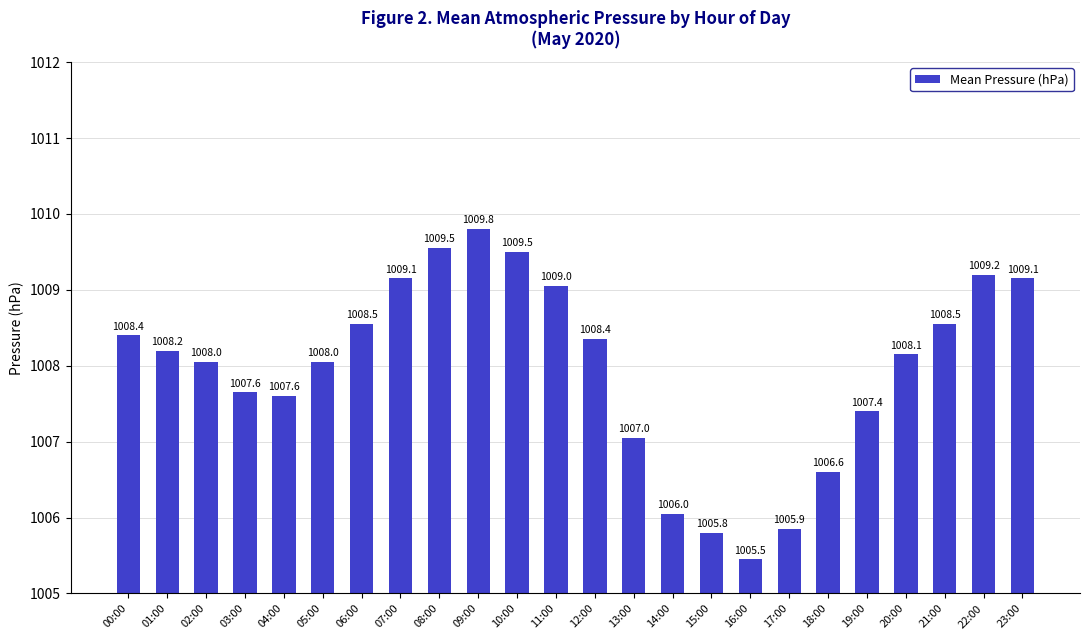

At which label does the data first exceed 1008?

00:00